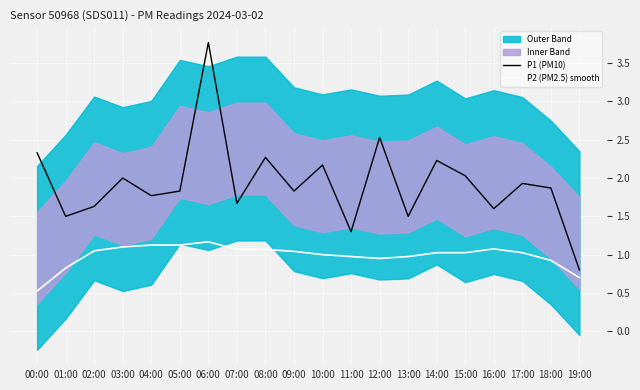

What is the difference between the maximum and minimum values in the P2 (PM2.5) smooth series?

0.6